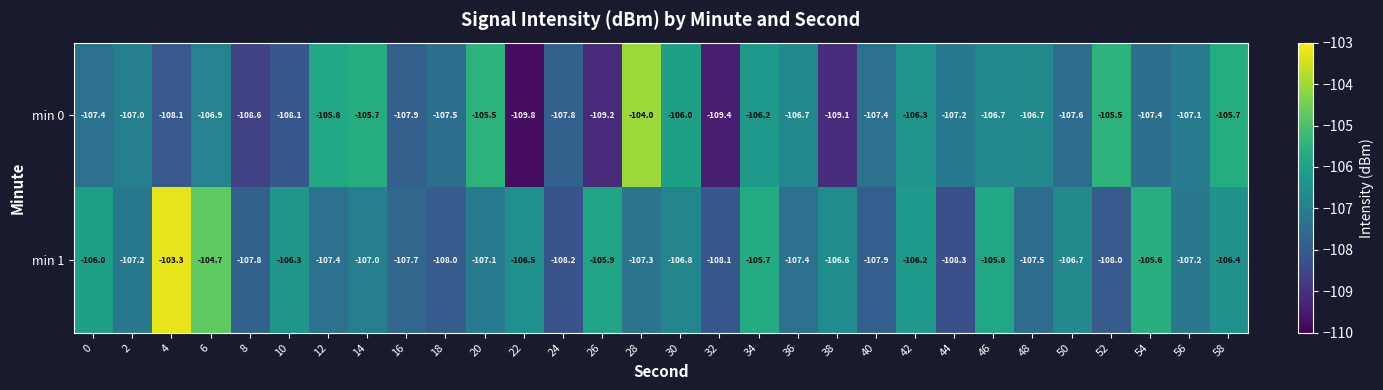

Which series has the widest spread of values?

min 0